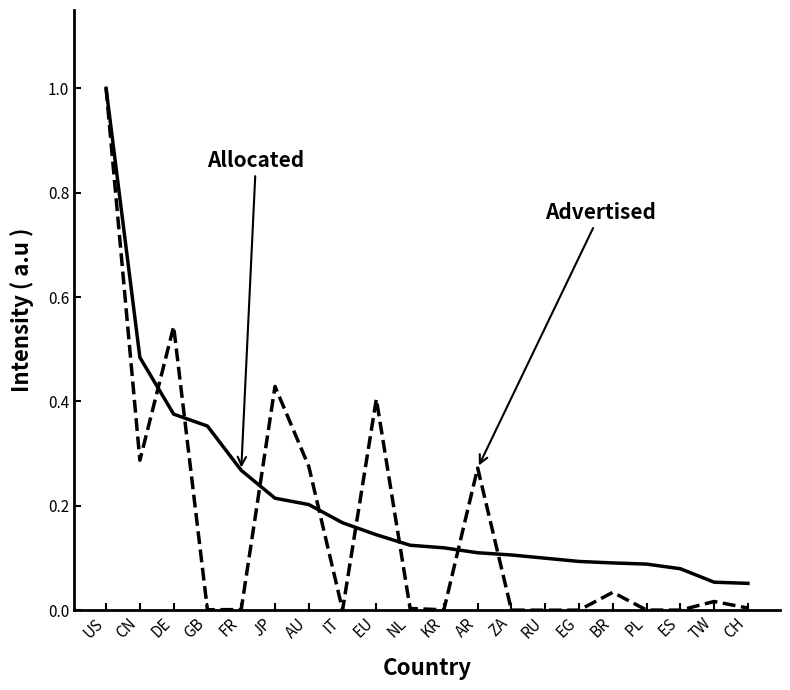

What position from the right is IT?

13